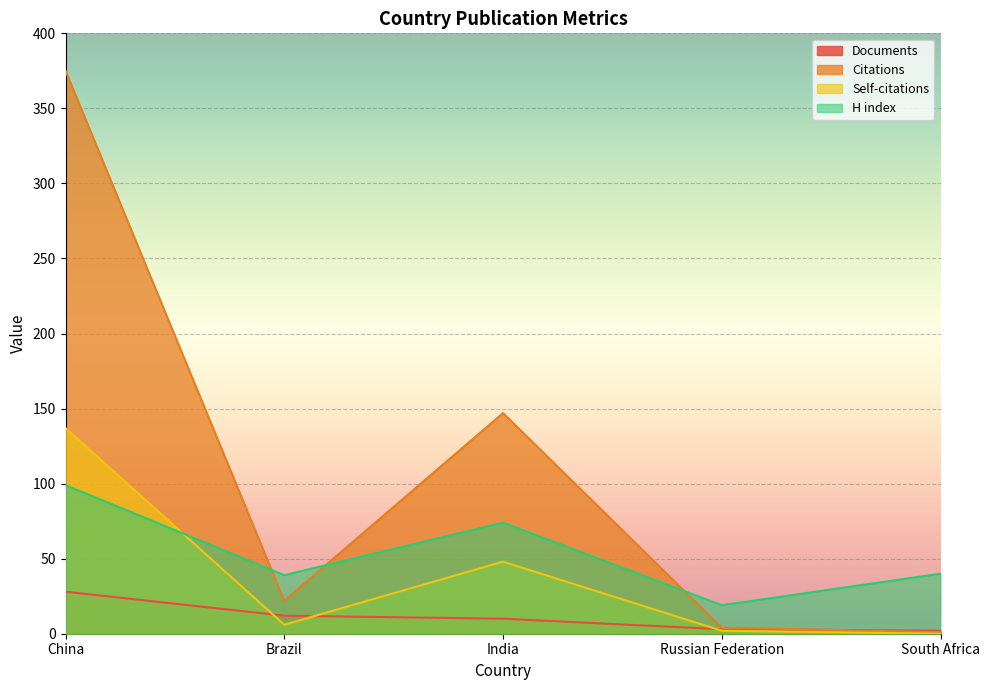

What is the sum of all Self-citations values?

193